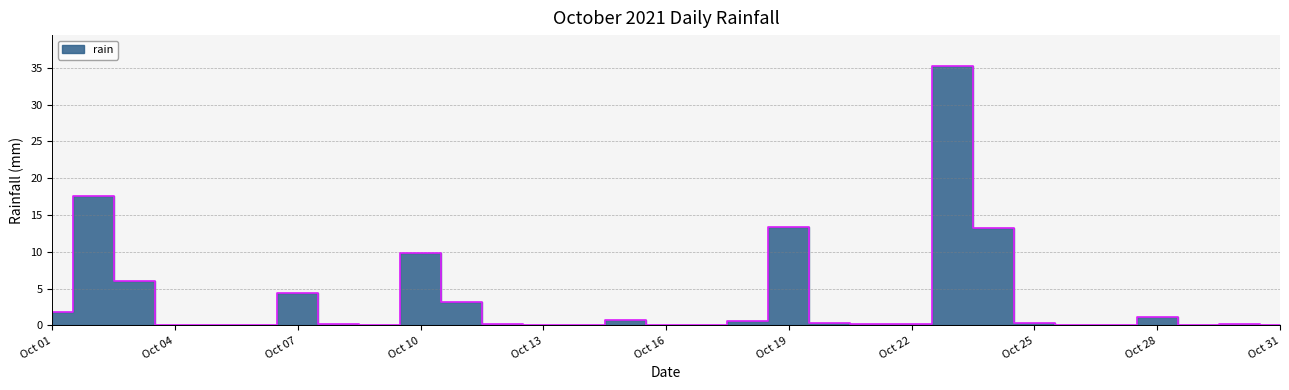

What is the difference between the maximum and second lowest values?

35.2